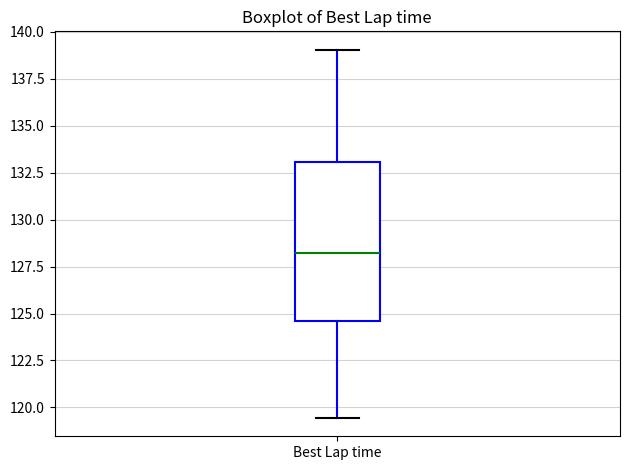

Transcribe this box plot: give where the median line is, the range the box spans, and where the two whiskers end, as read against the y-axis. The values are not printed on the chart, so give them approximately, as read against the axis.

median 128.0, box 124.5 to 133.0, whiskers 119.5 to 139.0